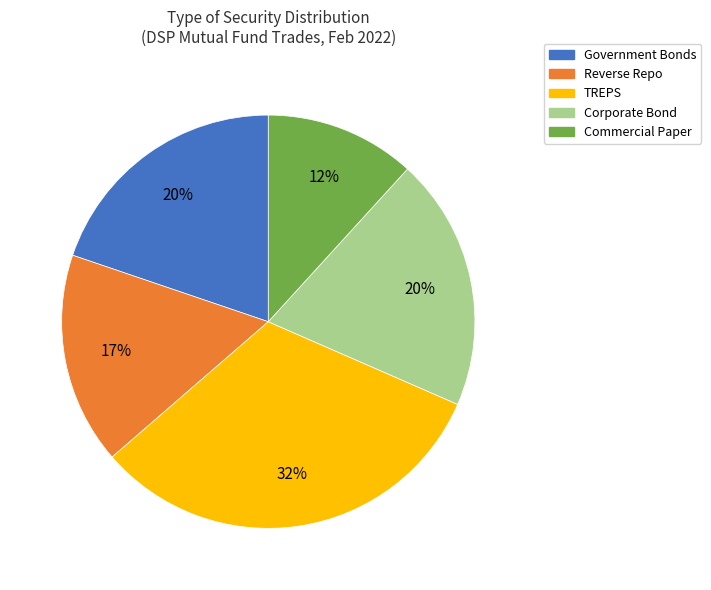

To the nearest percent, what portion does Corporate Bond represent?

20%